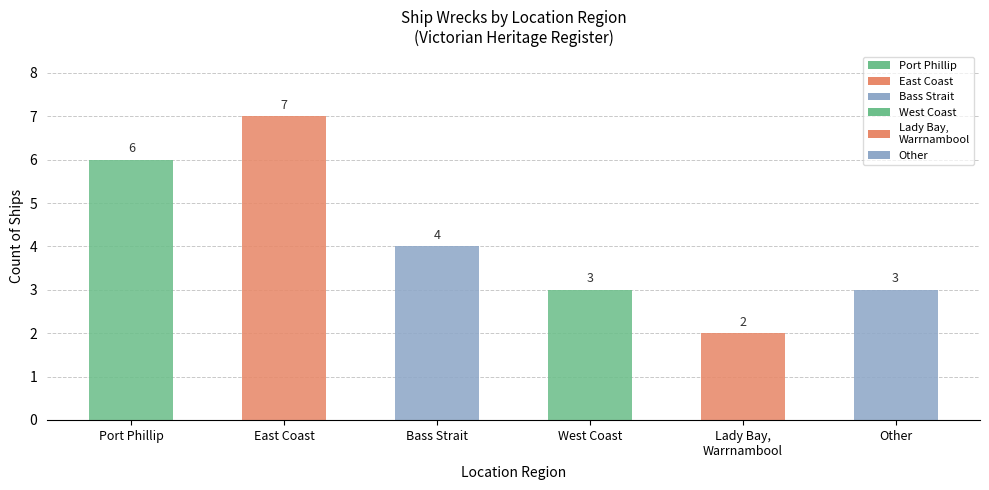

Between Other and Lady Bay,
Warrnambool, which is larger?

Other